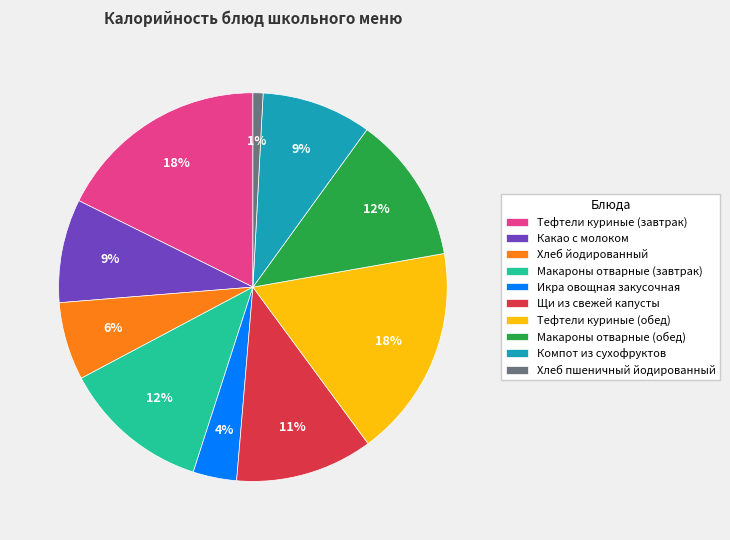

Does Какао с молоком account for over 50% of the chart?

No